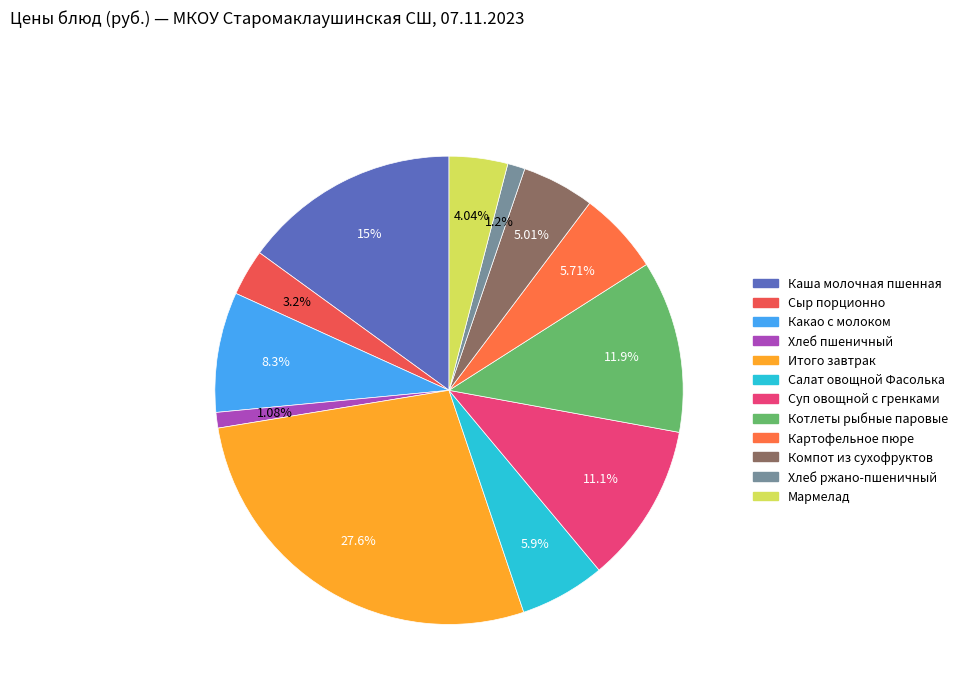

Which slice is the largest?

Итого завтрак